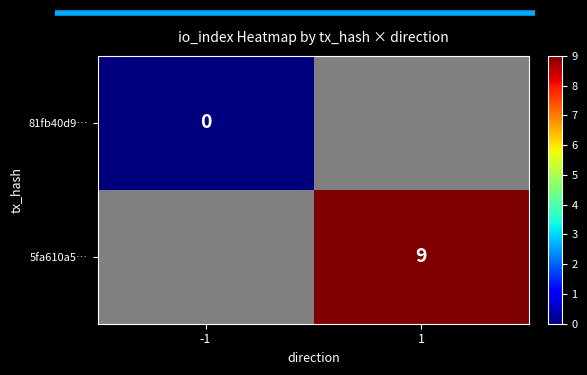

True or false: 5fa610a5… has a value of 9 at 1.

True